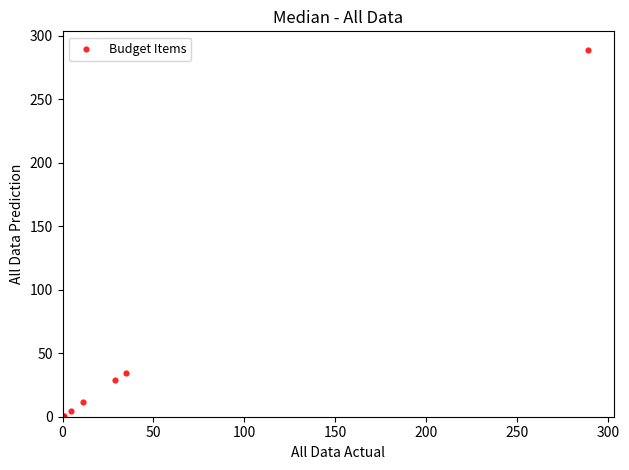

What Y value in the scatter plot is closest to 144?

34.8